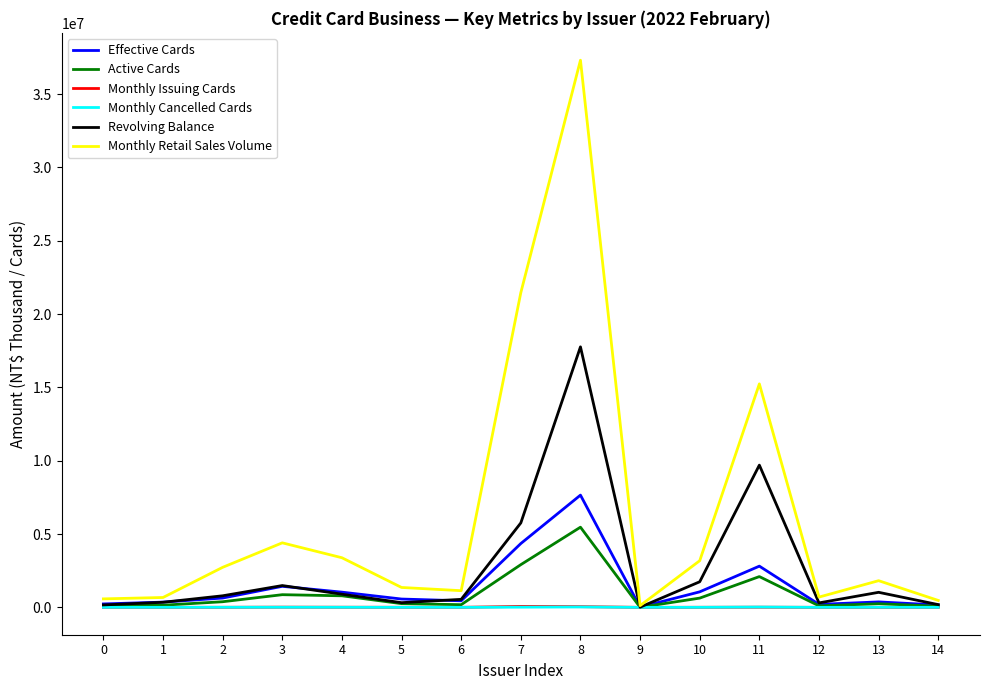

In Monthly Retail Sales Volume, how many points are higher than both neighbors (excluding endpoints)?

4